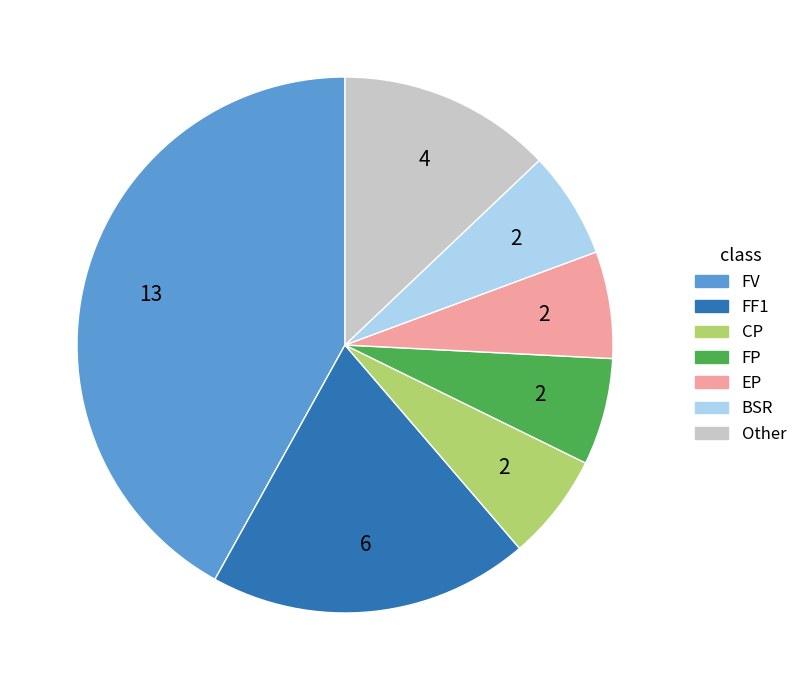

Does CP represent more than half of the total?

No